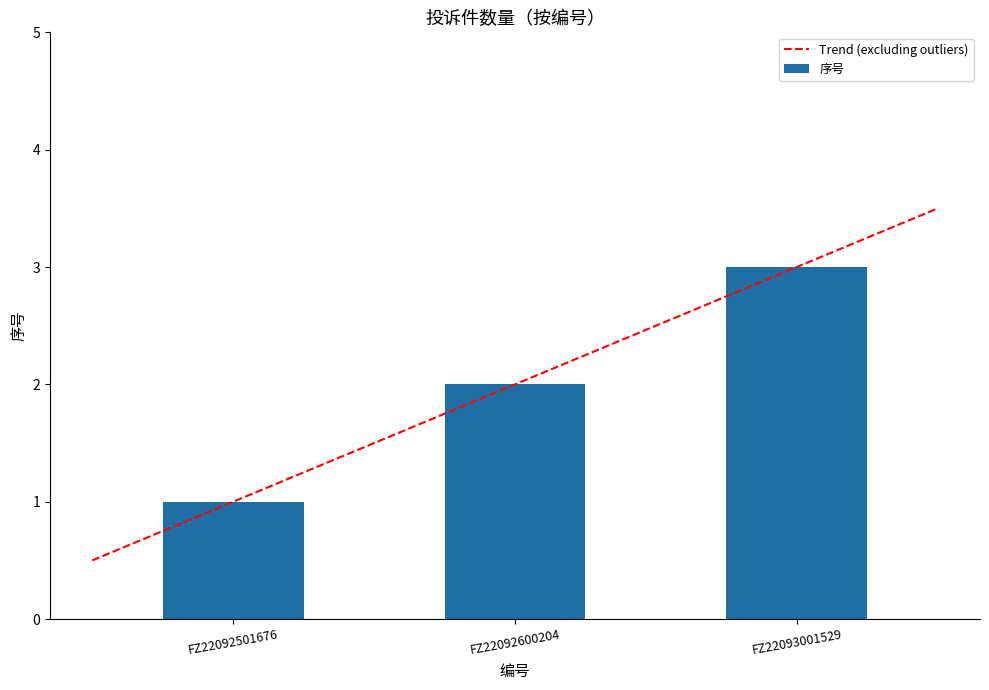

How many data points are above 2?

1